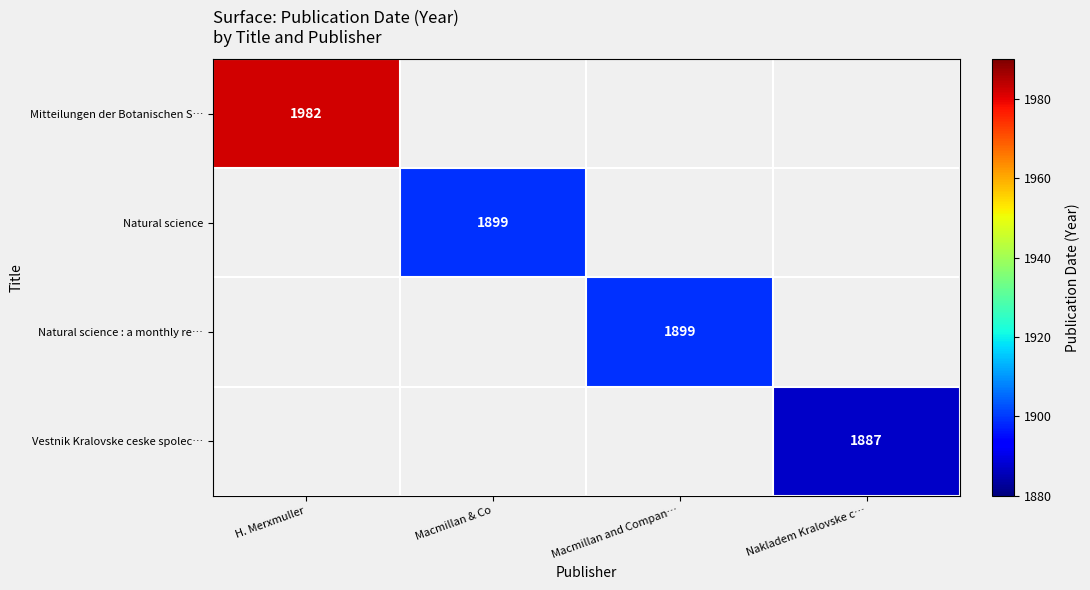

Which series has the largest range (max minus min)?

Mitteilungen der Botanischen S…